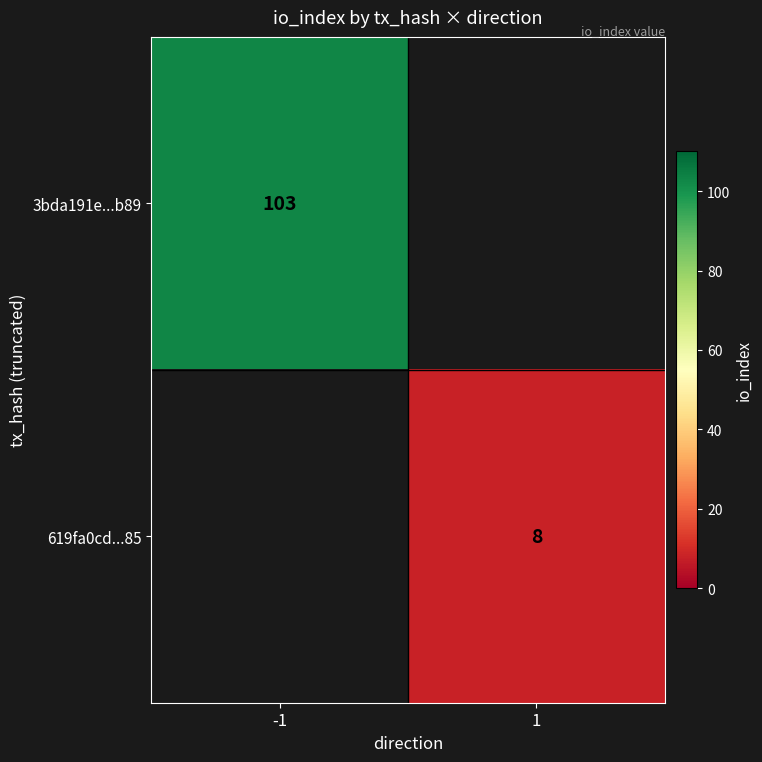

True or false: 3bda191e...b89 has a value of 103 at -1.

True